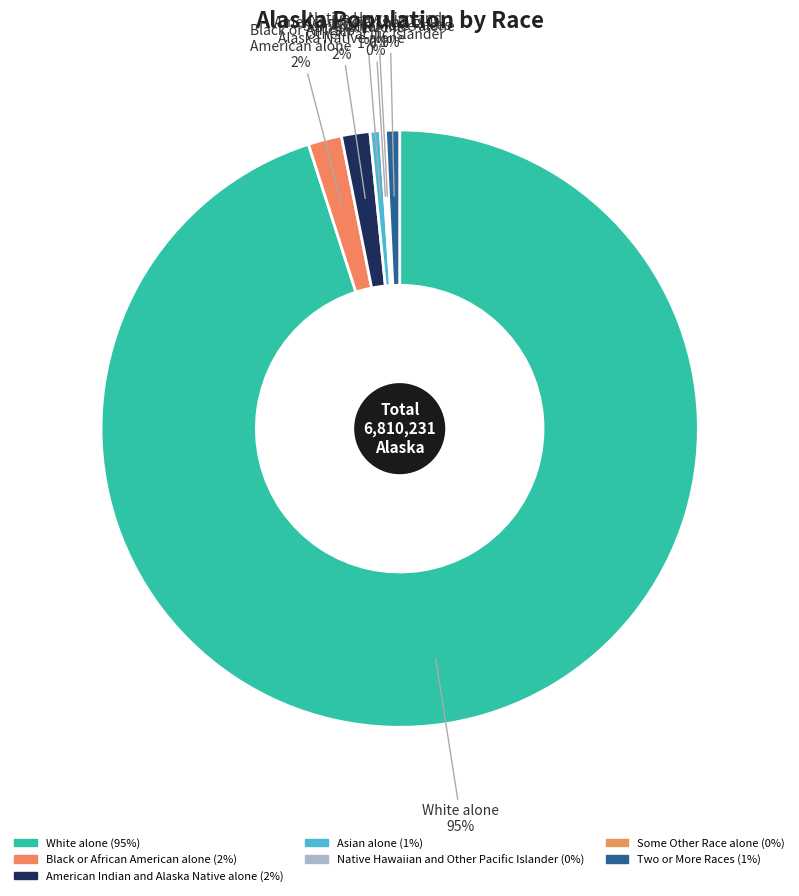

The Two or More Races slice represents 1% of the pie. True or false?

True